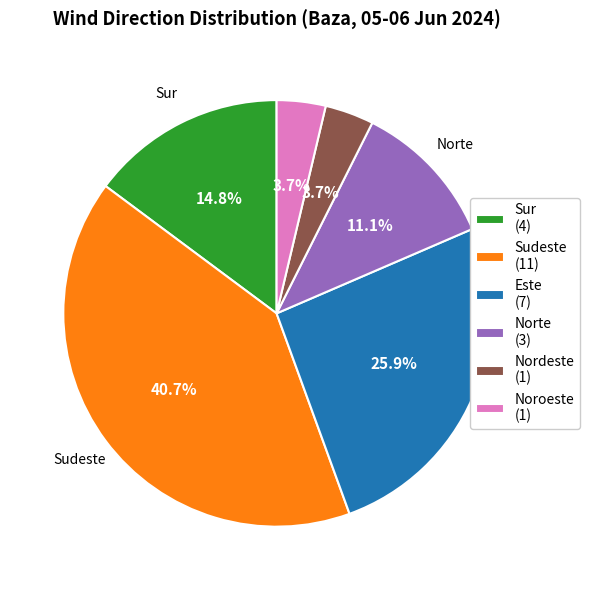

To the nearest percent, what is the average slice percentage?

17%